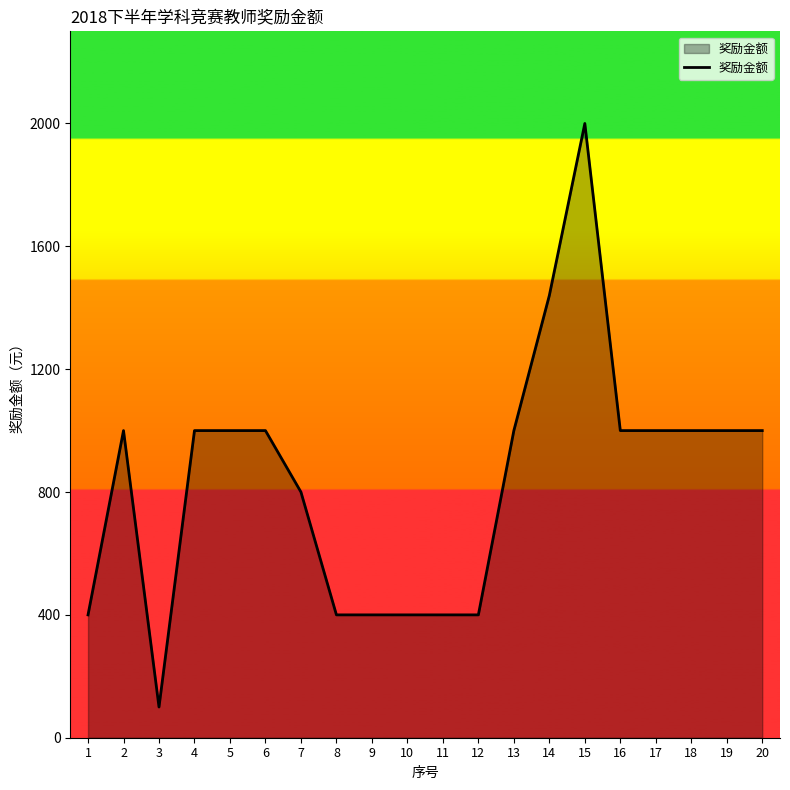

Read the value at 19.

1000